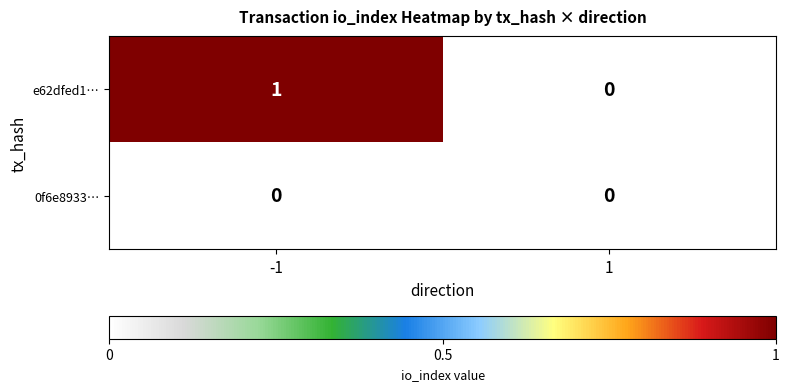

The e62dfed1… series shows 0 at -1. True or false?

False